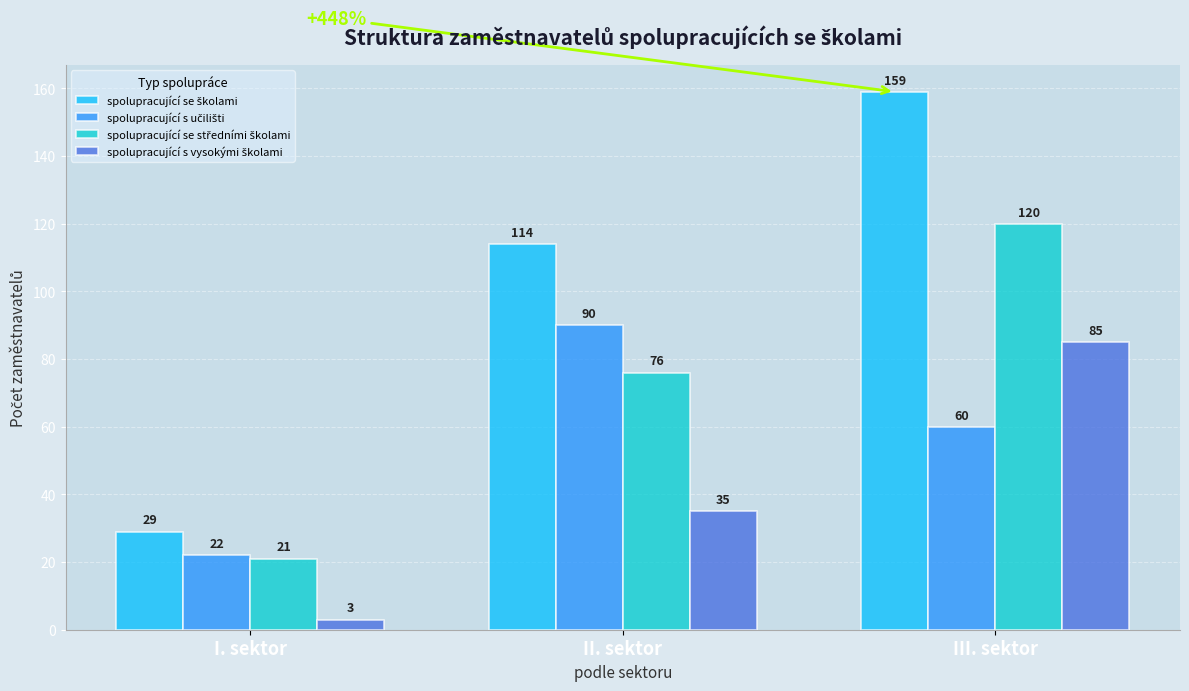

What is the total value across all series at III. sektor?

424